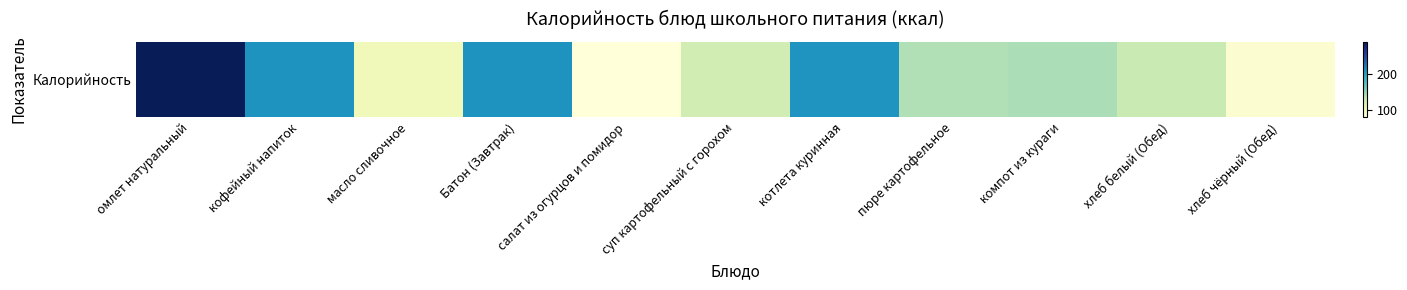

List the labels in order of value, smallest first.

салат из огурцов и помидор, хлеб чёрный (Обед), масло сливочное, суп картофельный с горохом, хлеб белый (Обед), пюре картофельное, компот из кураги, котлета куринная, кофейный напиток, Батон (Завтрак), омлет натуральный